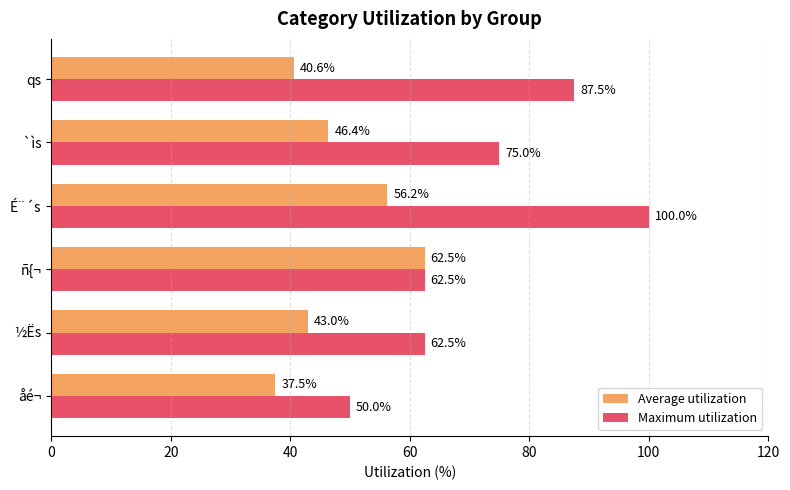

What is the highest value of the Maximum utilization series?

100.0